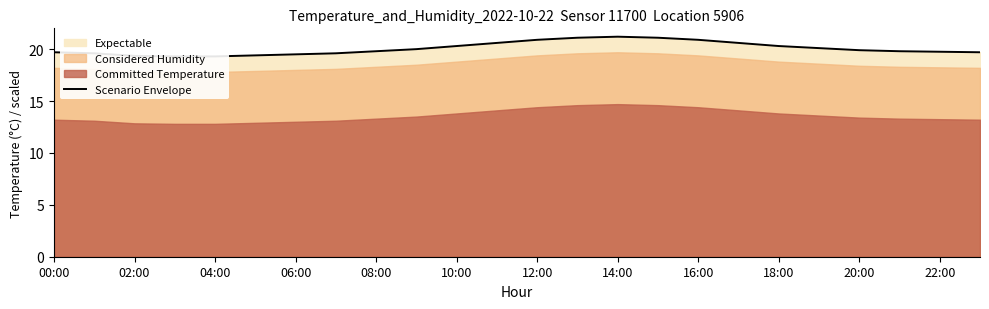

What is the change in value from 04:00 to 15?

+1.8